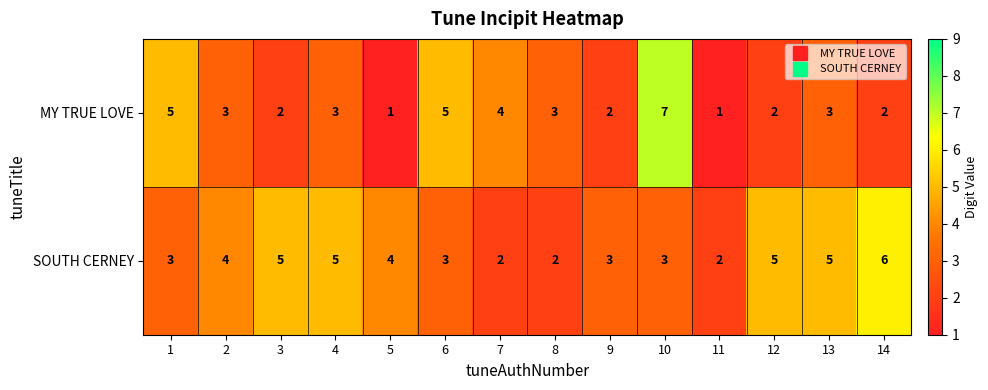

Reading left to right, what are all the values shown in this chart?

MY TRUE LOVE: 5	3	2	3	1	5	4	3	2	7	1	2	3	2
SOUTH CERNEY: 3	4	5	5	4	3	2	2	3	3	2	5	5	6